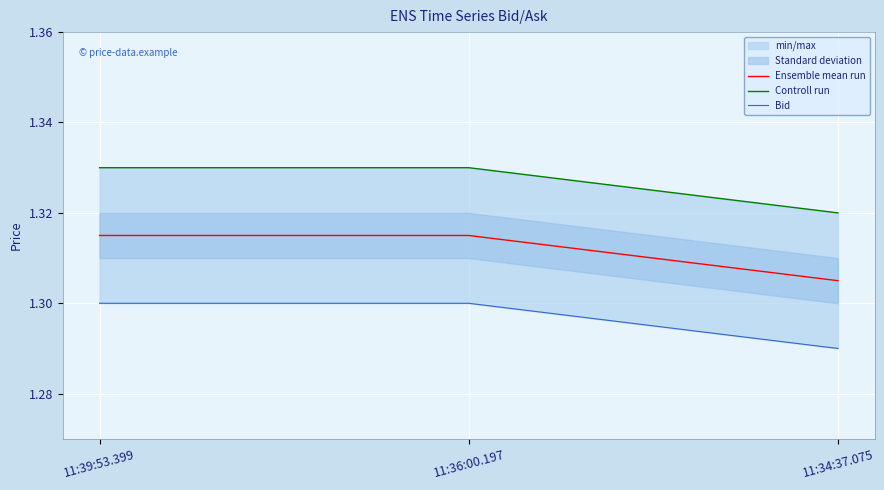

The Ensemble mean run series shows 0.7 at 11:34:37.075. True or false?

False